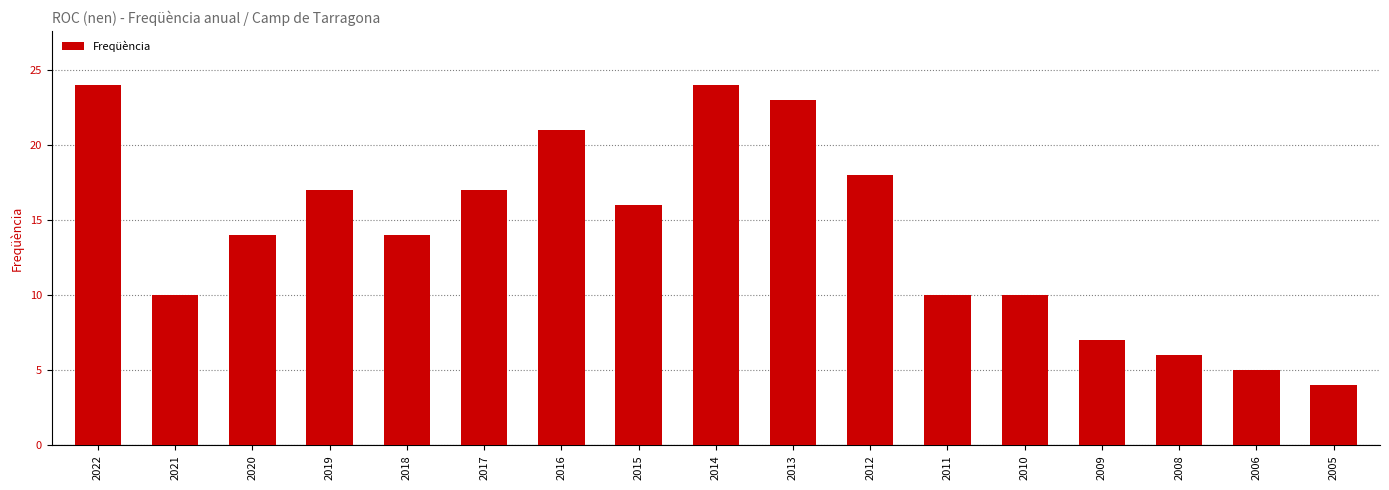

Where does the data first go above 14?

2022